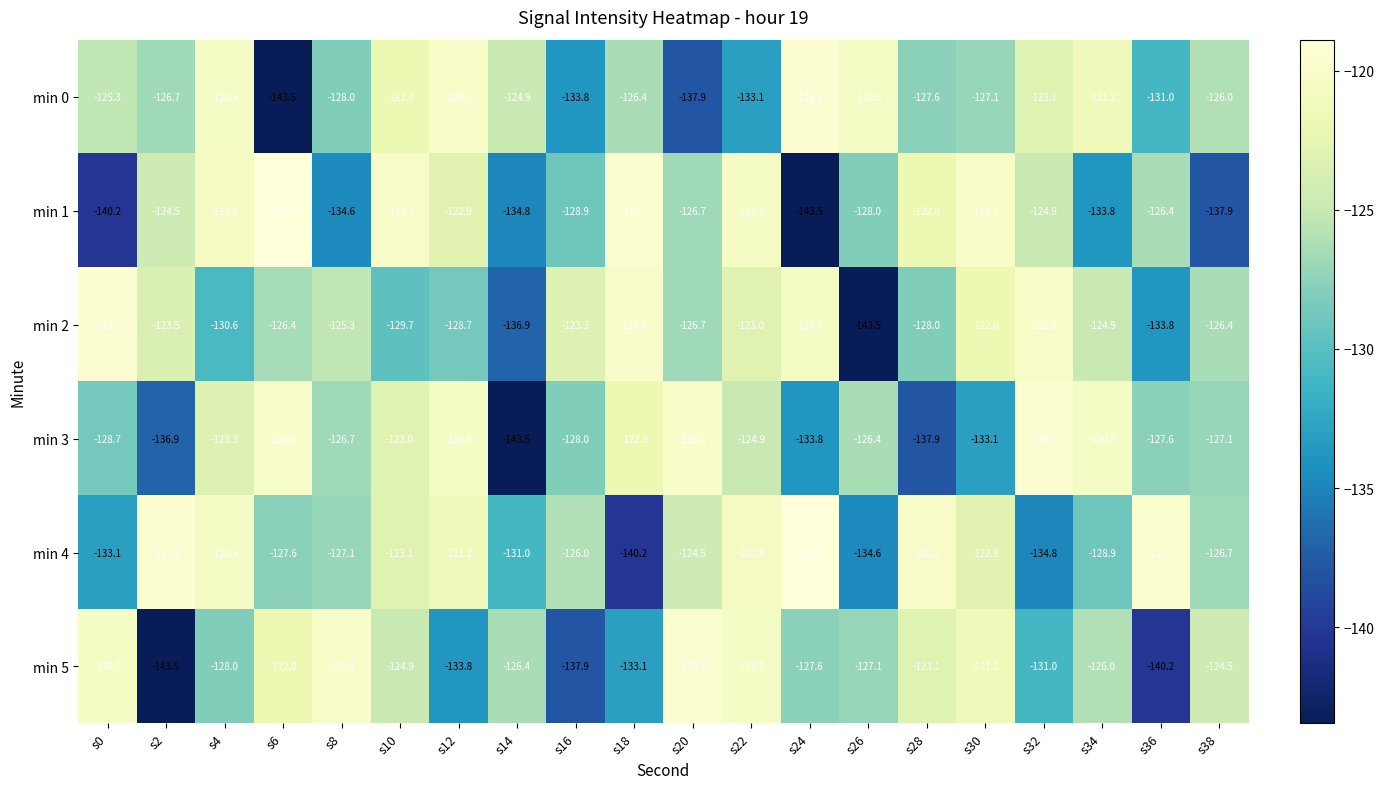

True or false: min 1 has a value of -186.5 at s22.

False